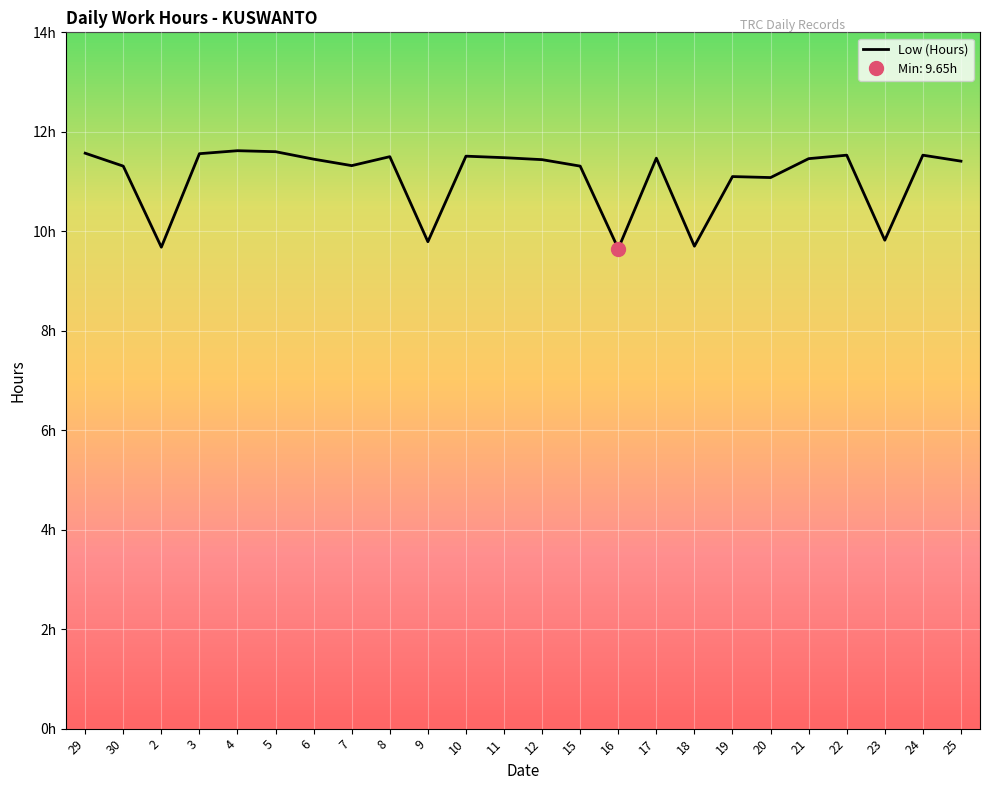

What position from the right is 9?

15